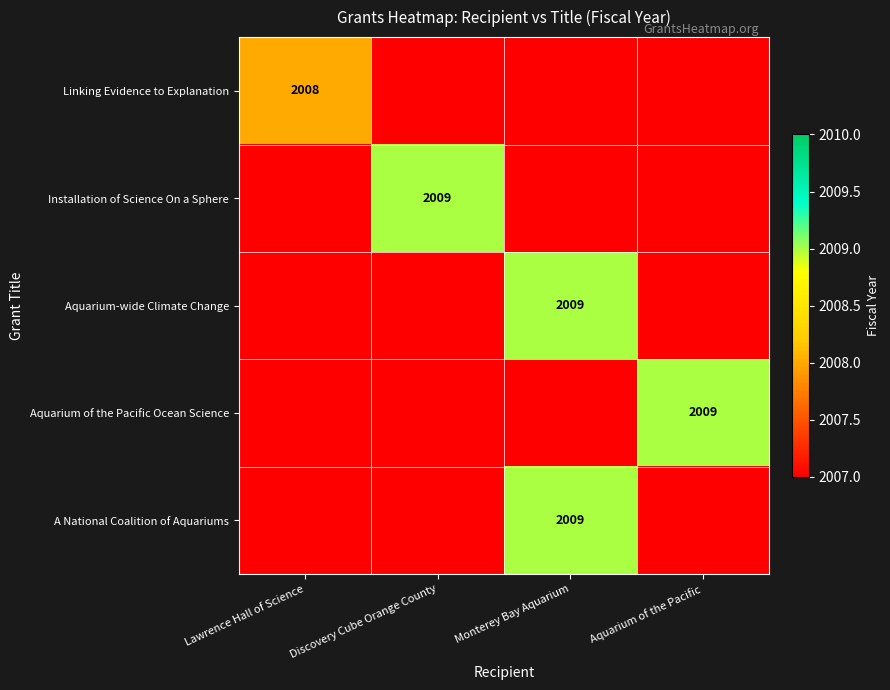

What is the spread (max minus min) of values at Lawrence Hall of Science?

1